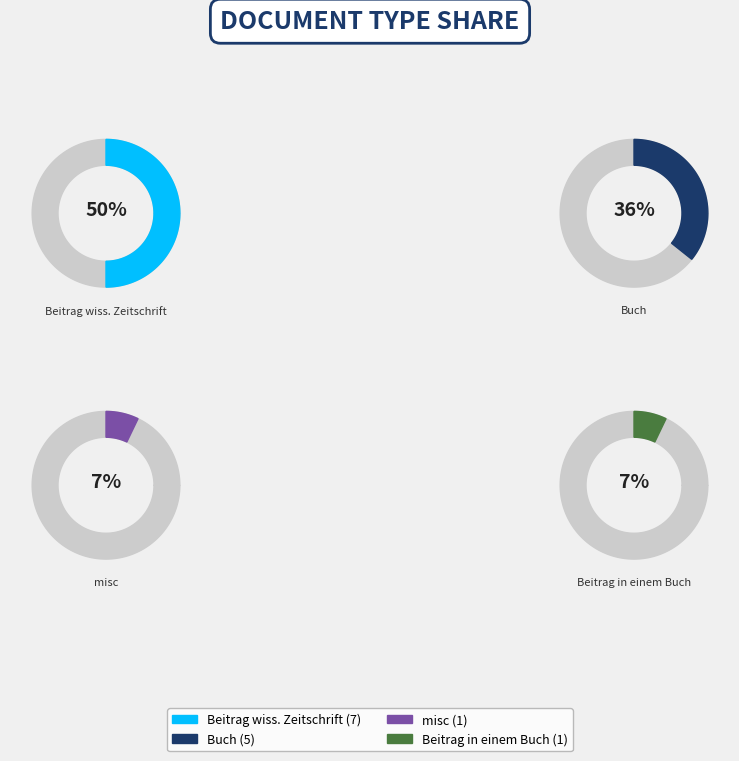

Does any single category account for the majority?

No